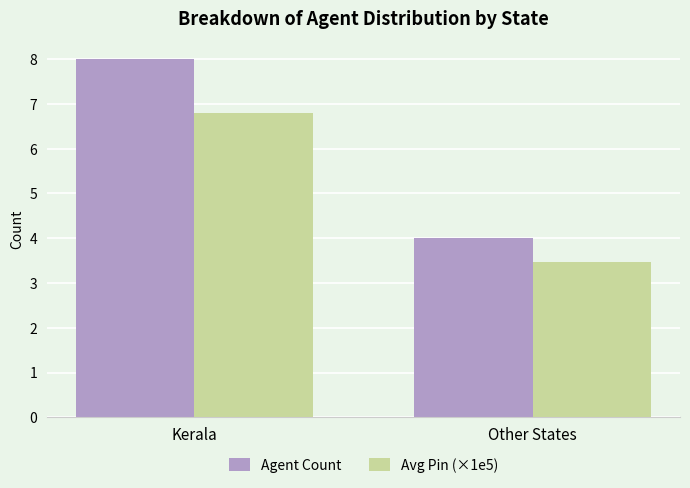

At which label is Avg Pin (×1e5) closest to 5?

Other States